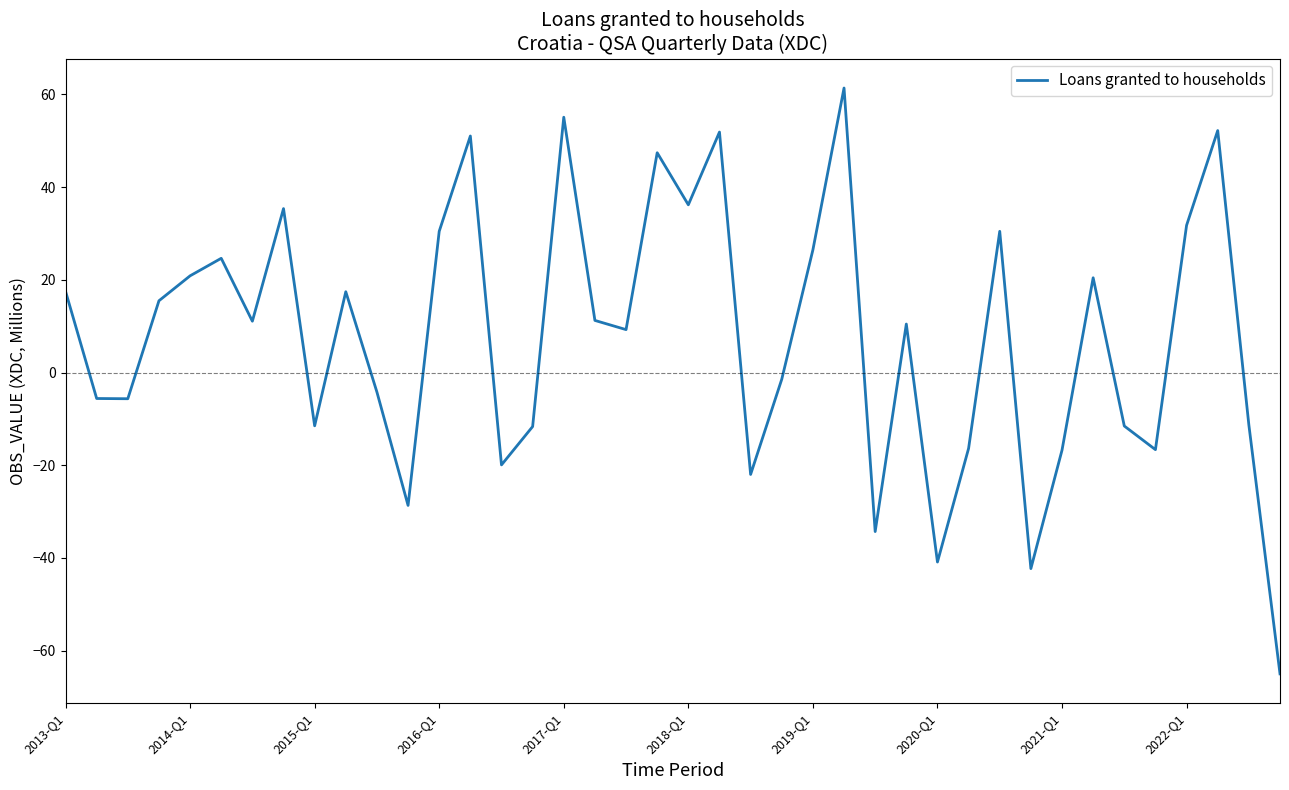

What is the minimum value shown in the chart?

-65.0